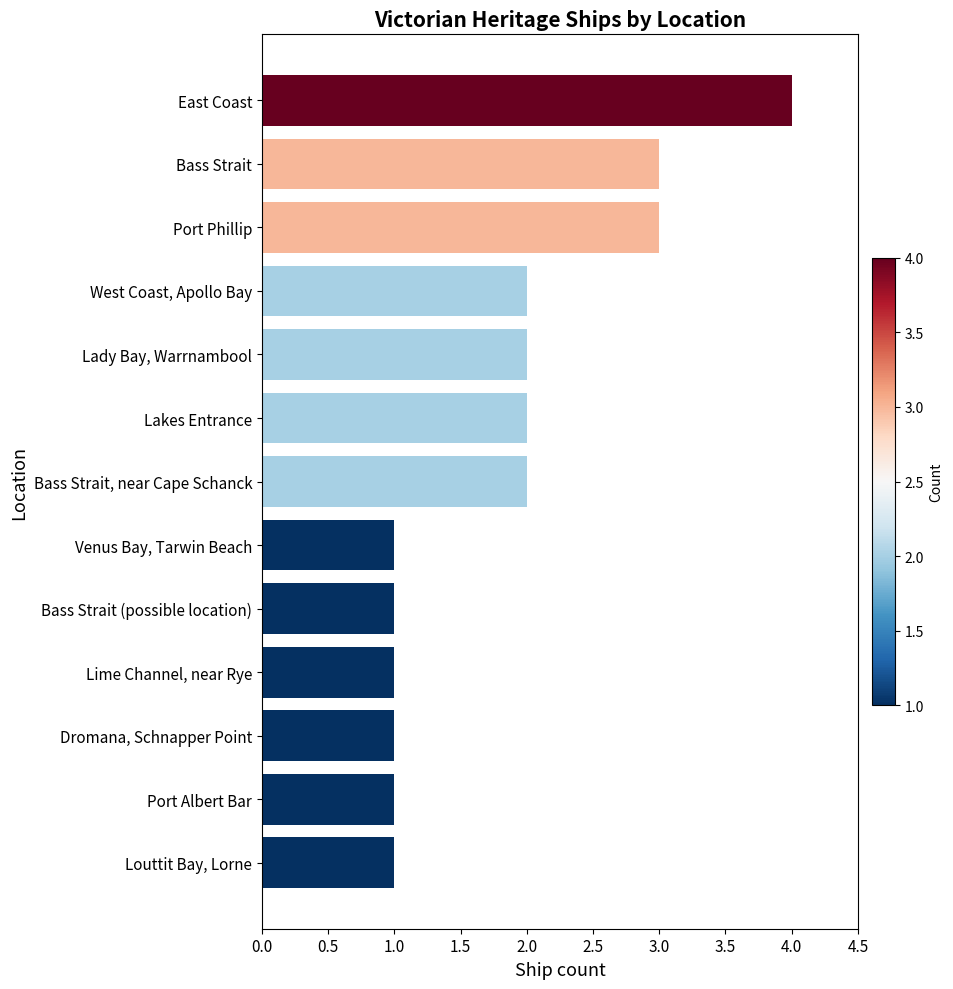

What value does the data have at Bass Strait?

3